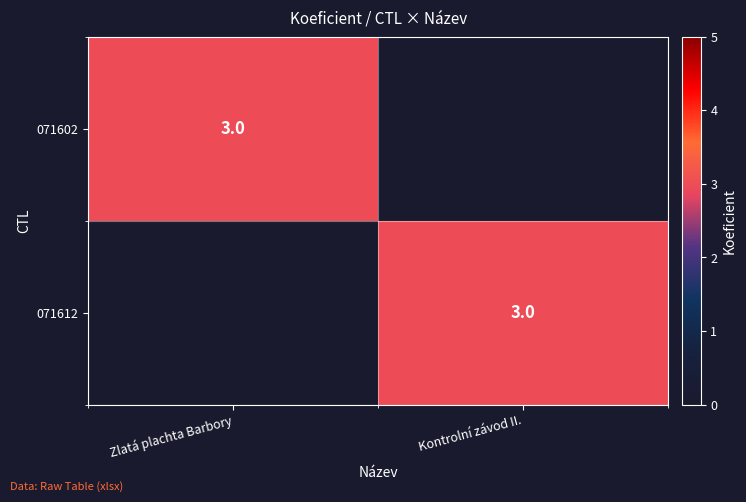

Count the number of data series in this chart.

2